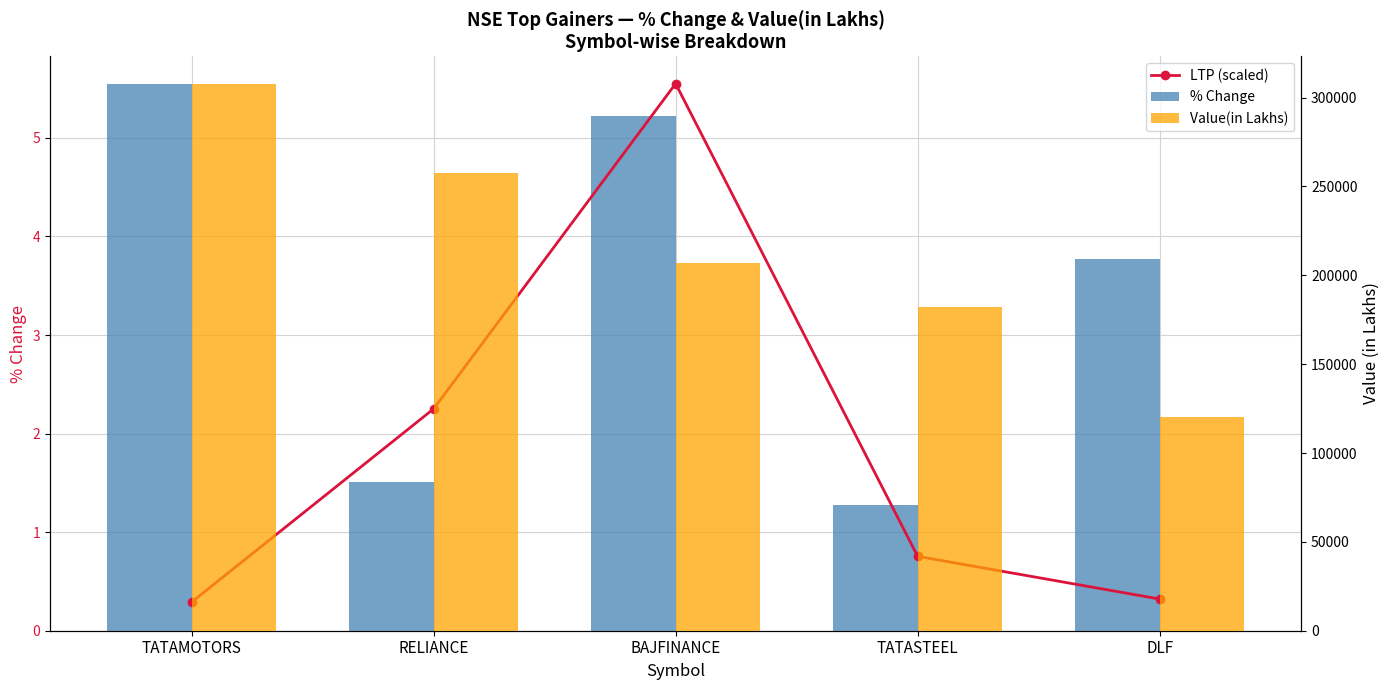

At which label is Value(in Lakhs) closest to 213994?

BAJFINANCE